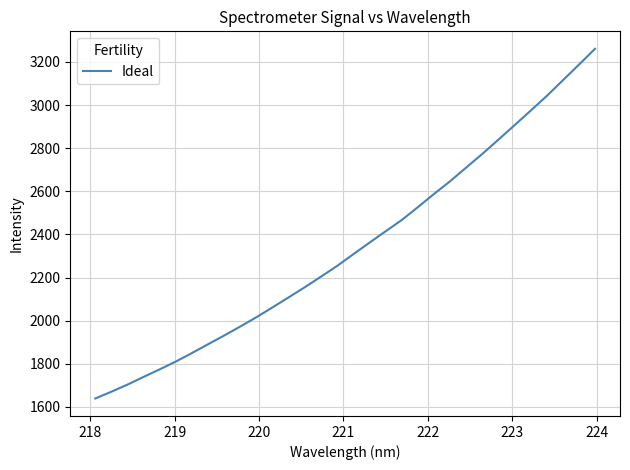

What is the difference between the maximum and minimum values?

1622.0